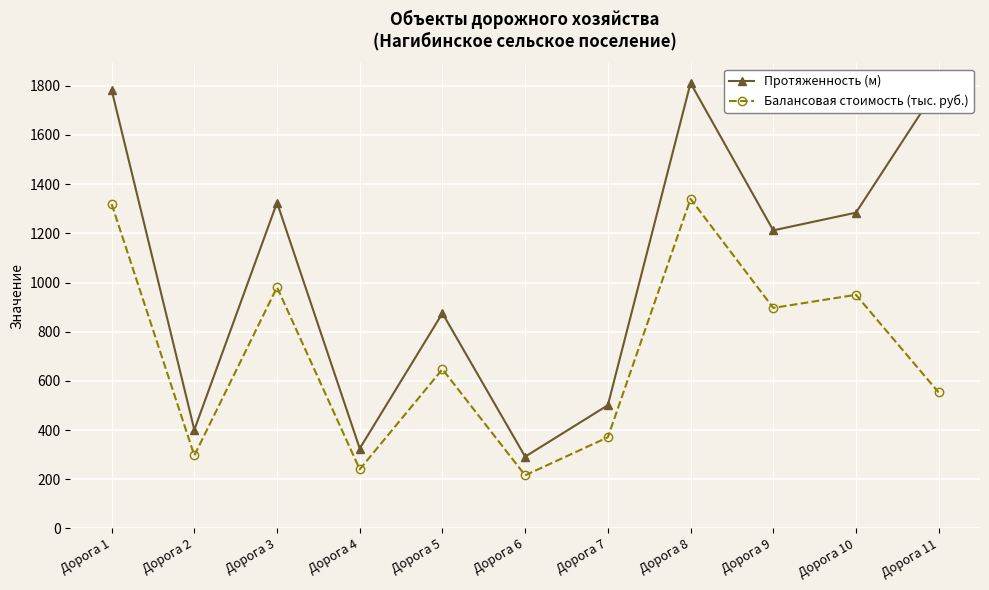

At how many categories does at least one series exceed 864?

7